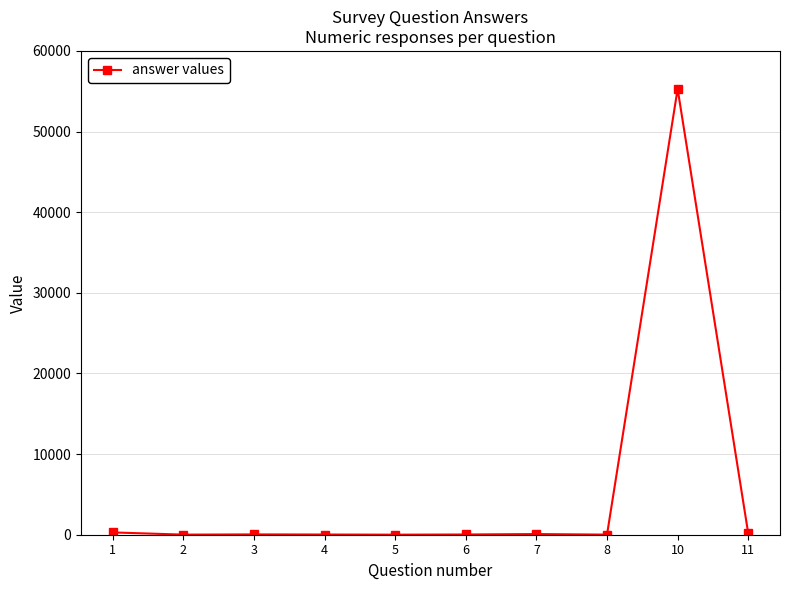

What is the maximum value shown in the chart?

55290